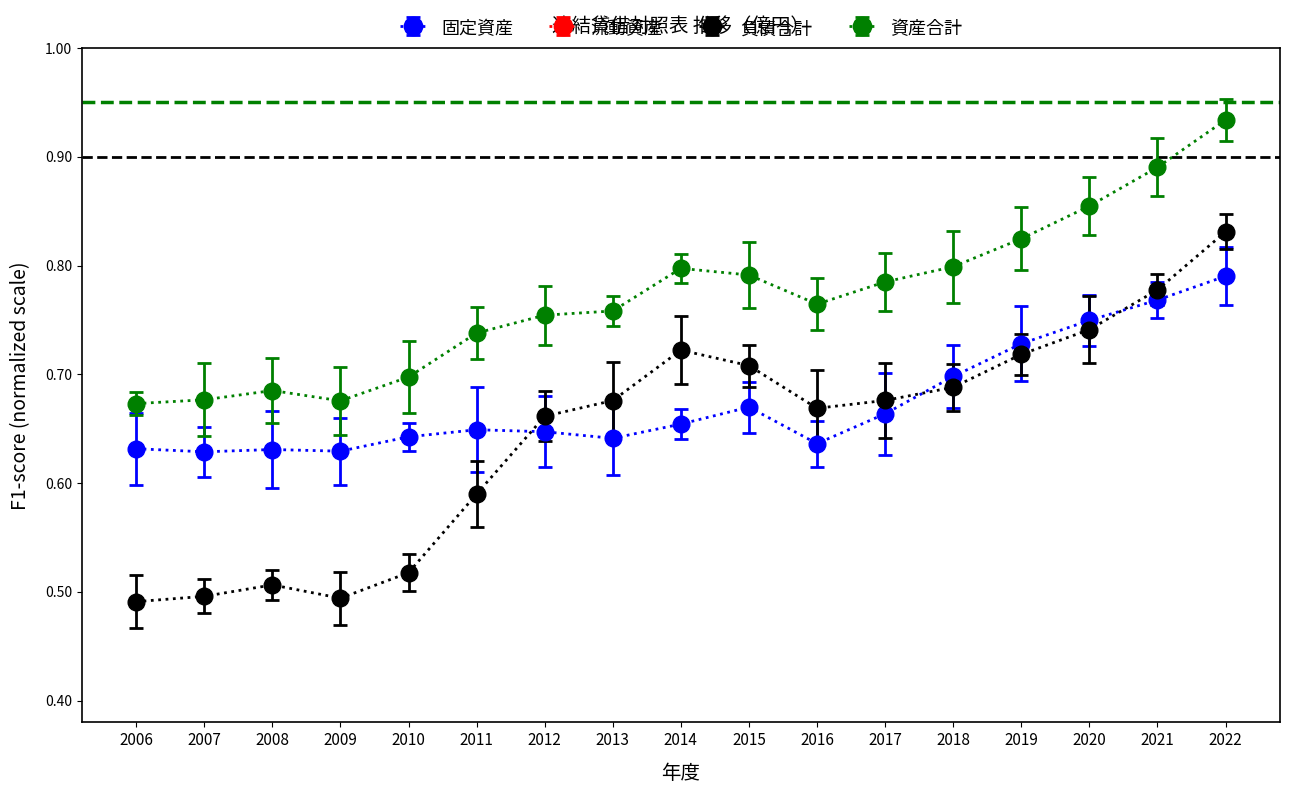

What is the spread (max minus min) of values at 2012?

0.6